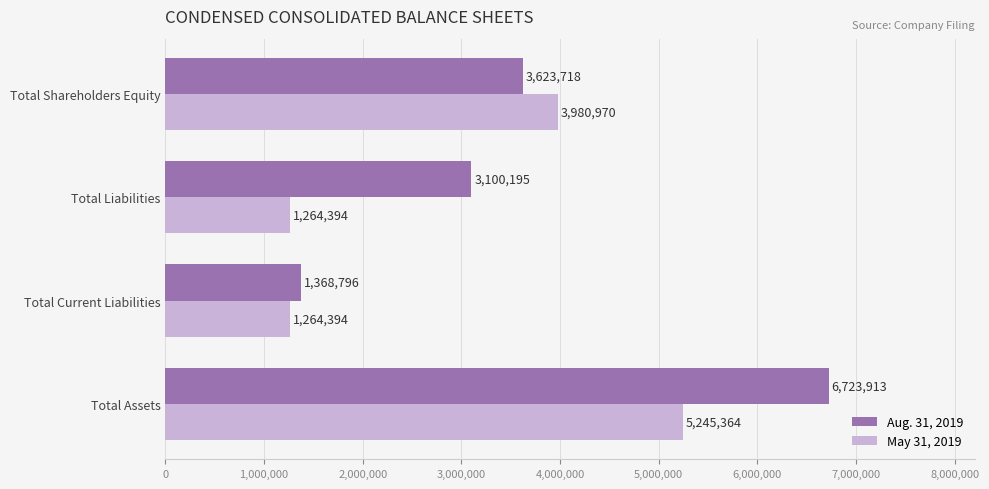

What are all the series names shown in the legend?

Aug. 31, 2019, May 31, 2019